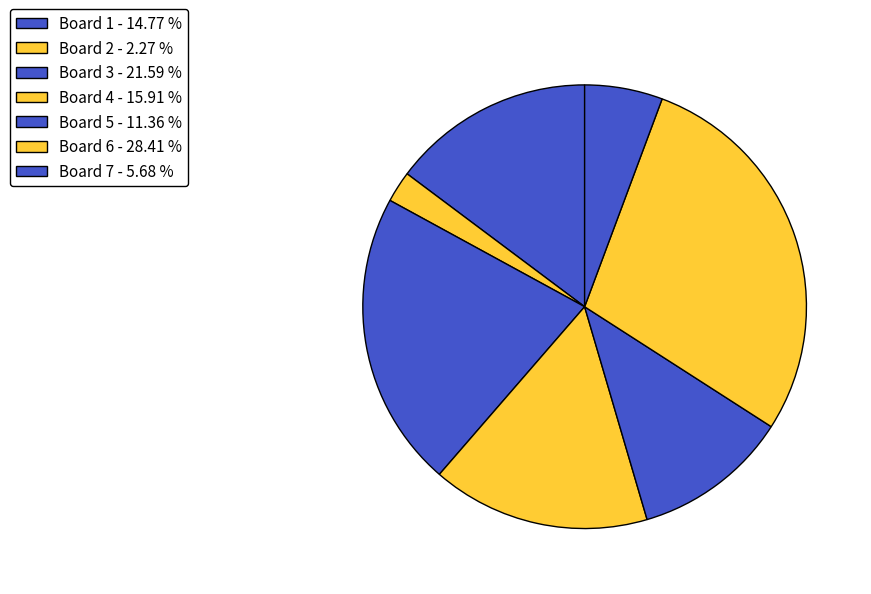

Is there a majority slice in this chart?

No